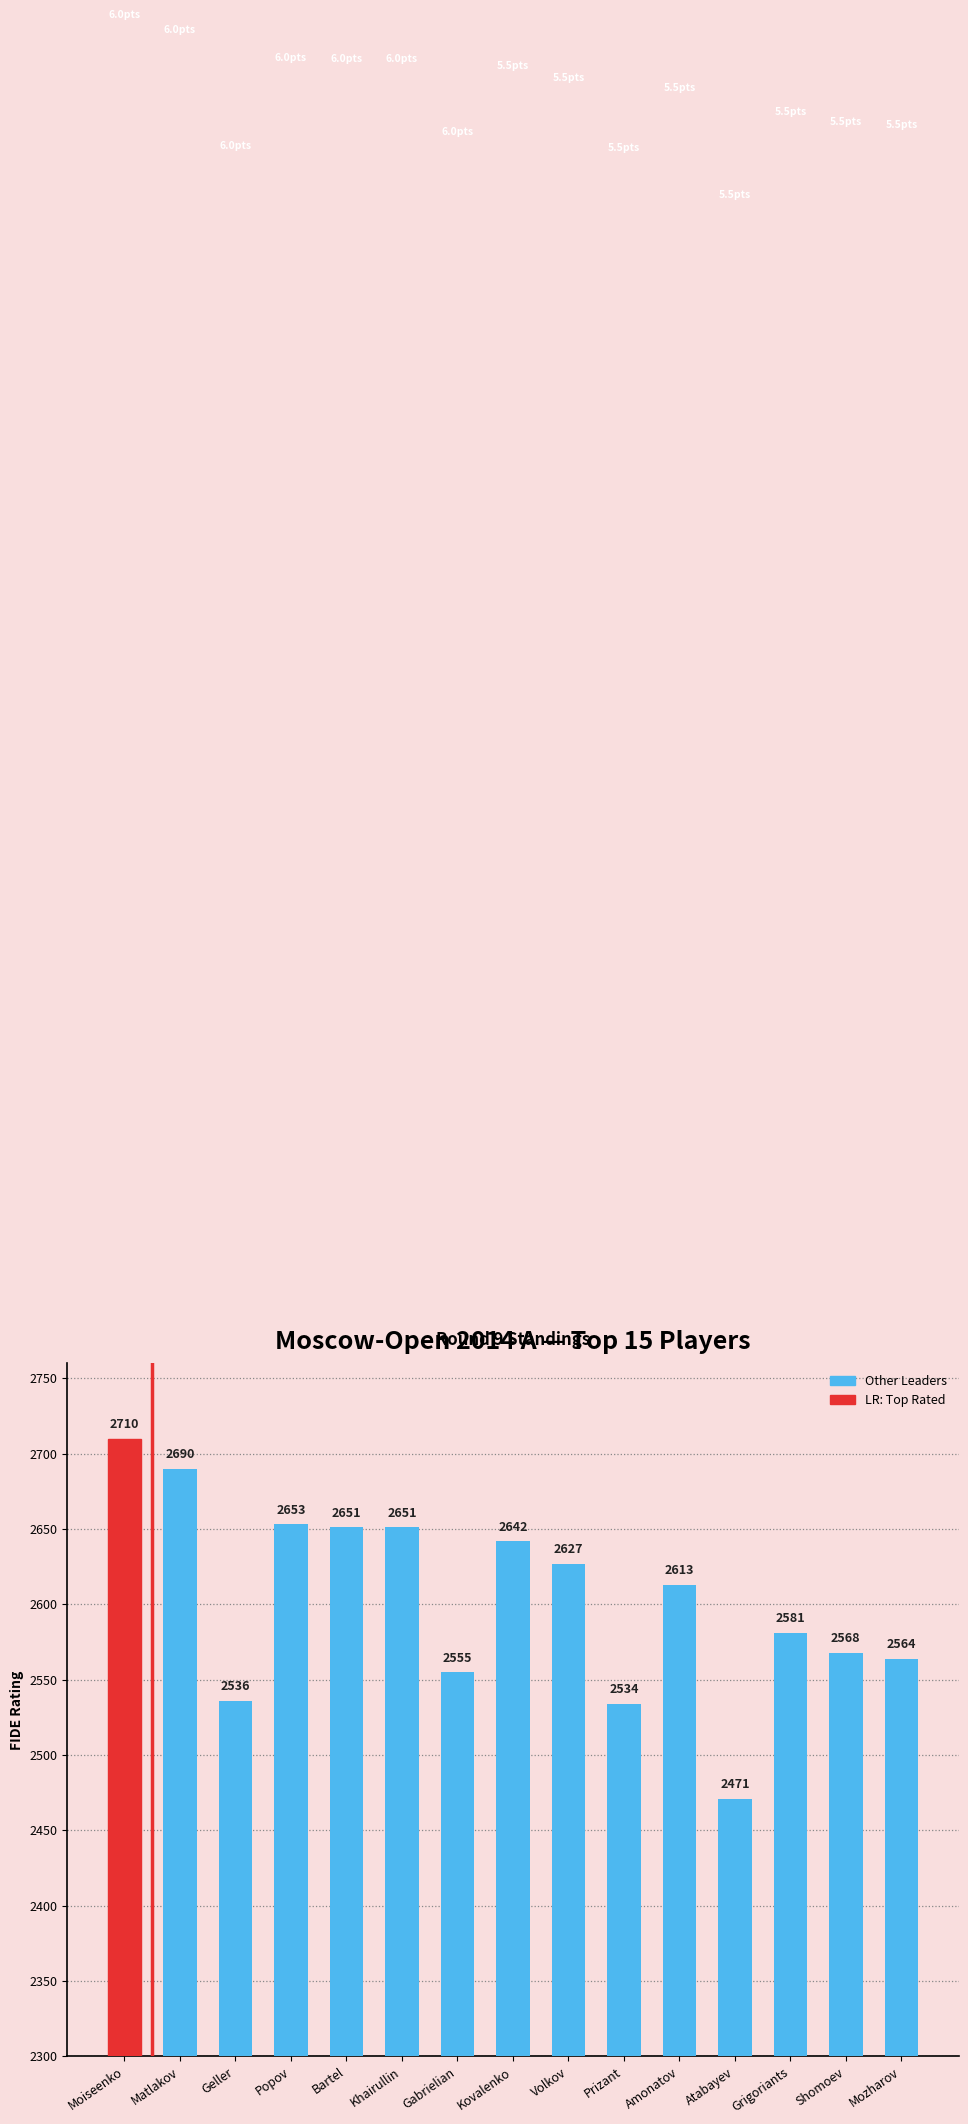

How many bars are there in total?

15